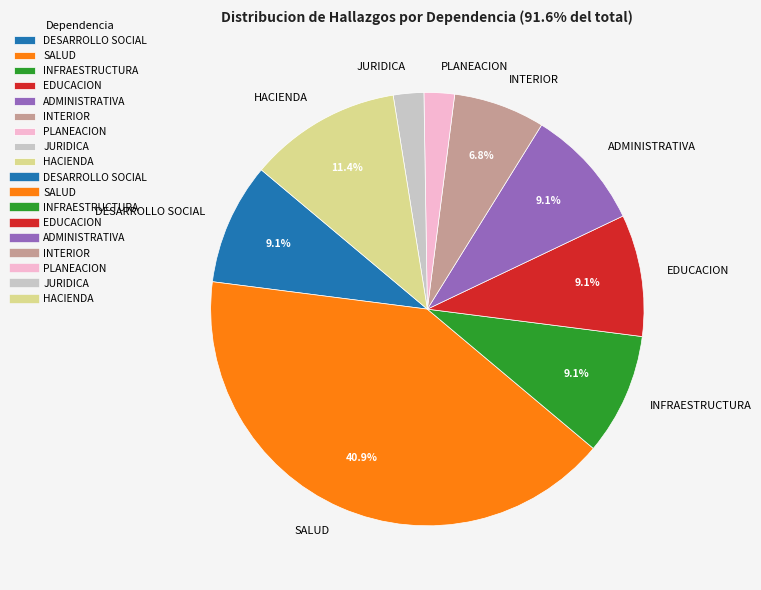

To the nearest percent, what is the average slice percentage?

11%